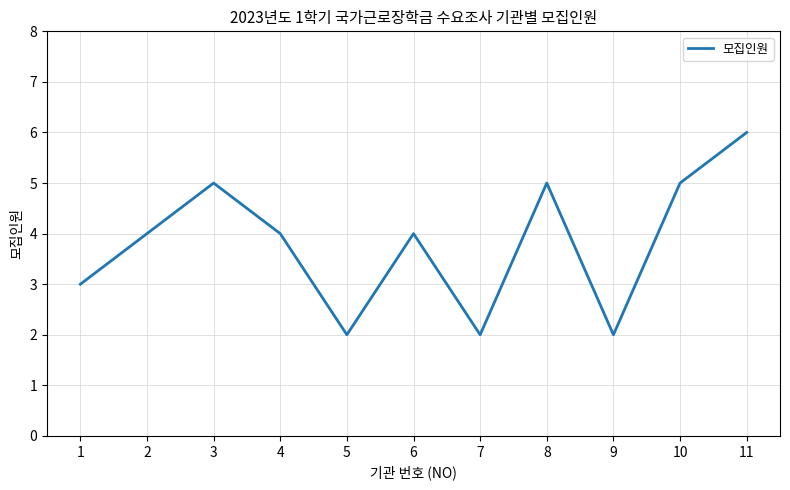

The chart shows a value of 2 at 2. True or false?

False